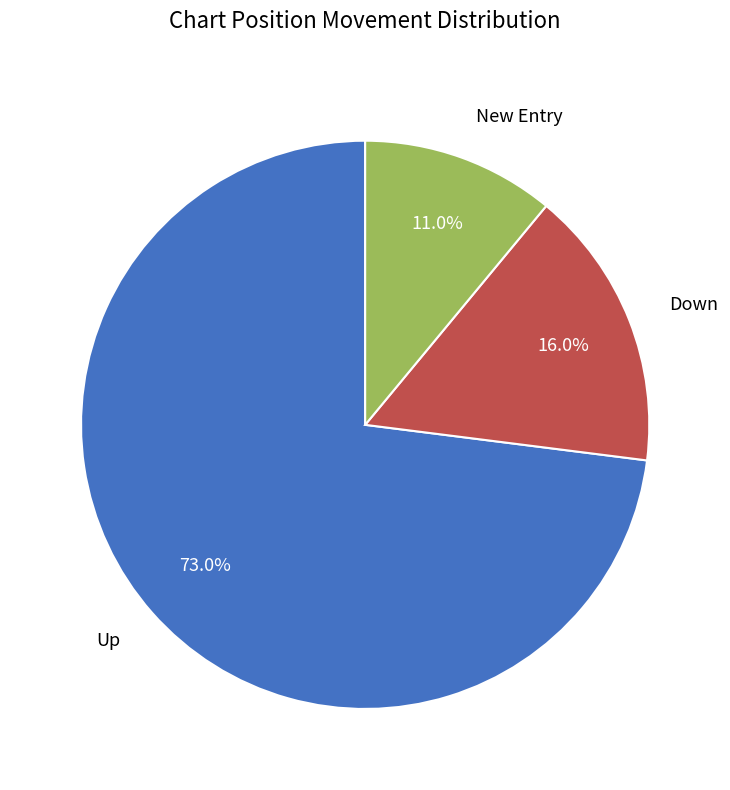

How much of the chart is everything except Up?

27.0%